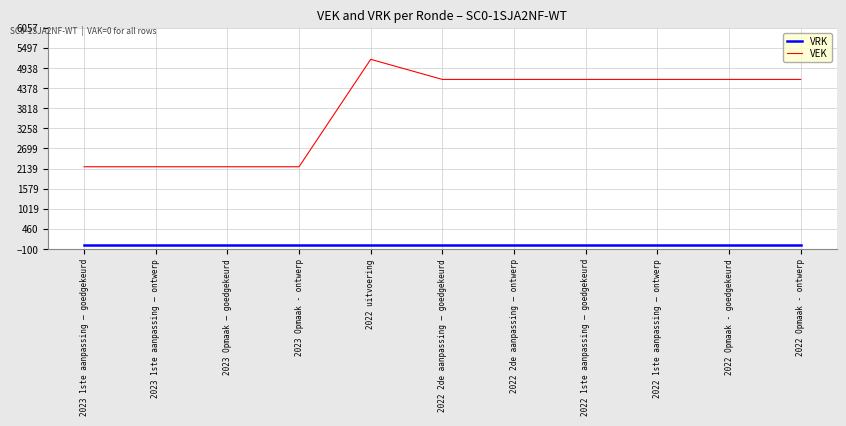

Which series has the largest range (max minus min)?

VEK